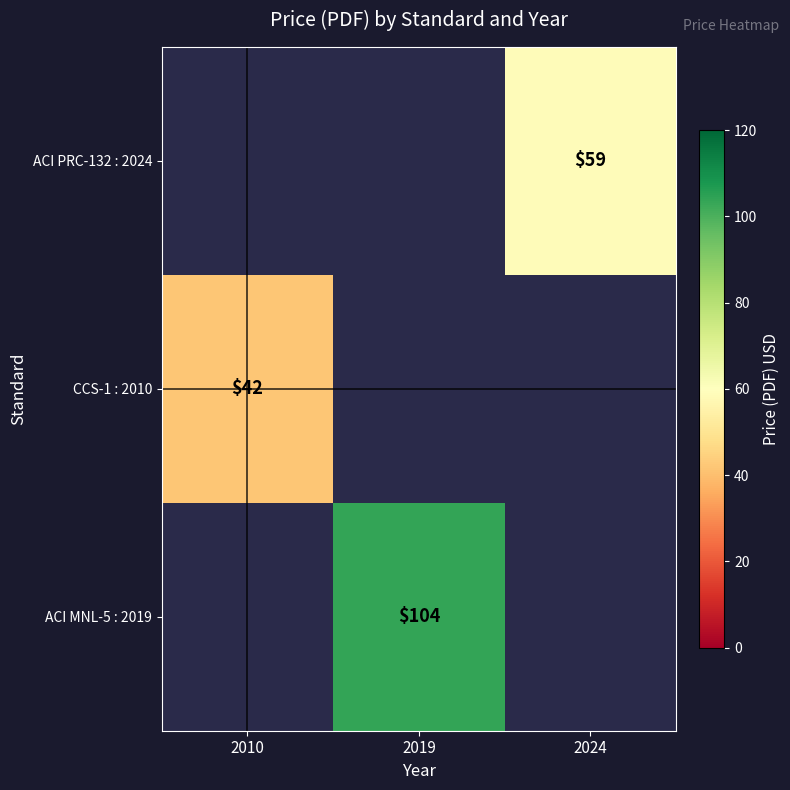

The ACI MNL-5 : 2019 series shows 104 at 2019. True or false?

True